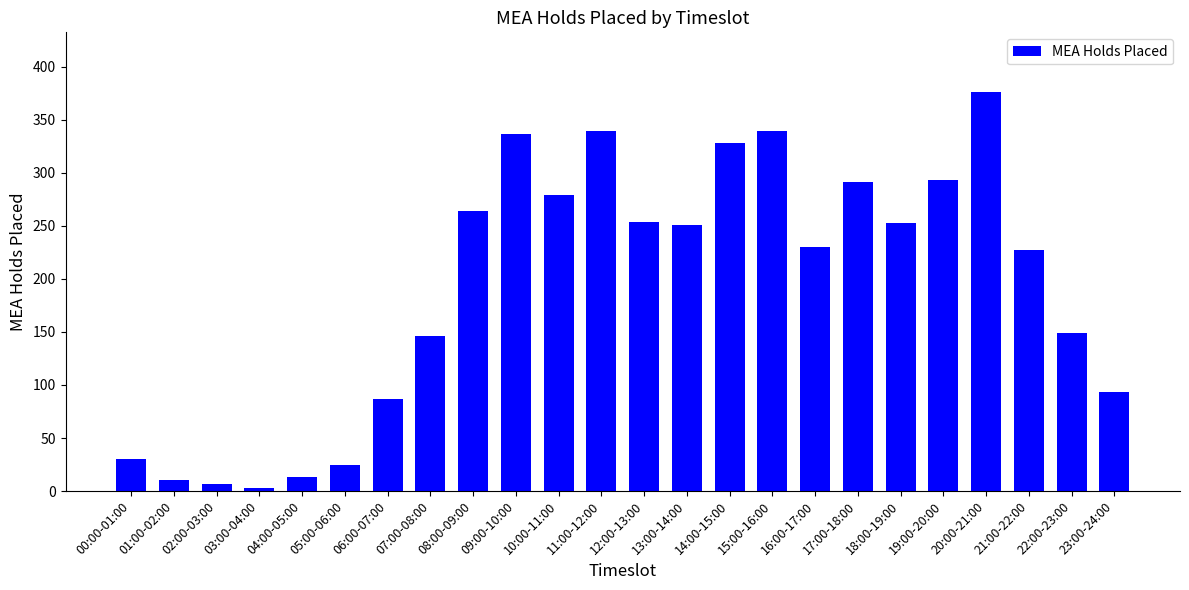

Which category has the lowest value across all series?

03:00-04:00